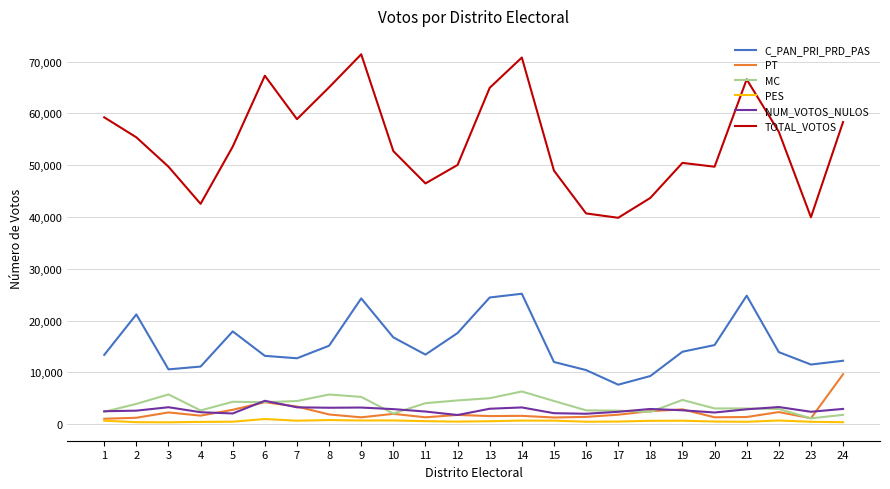

Where does the PT series first go above 1763?

3